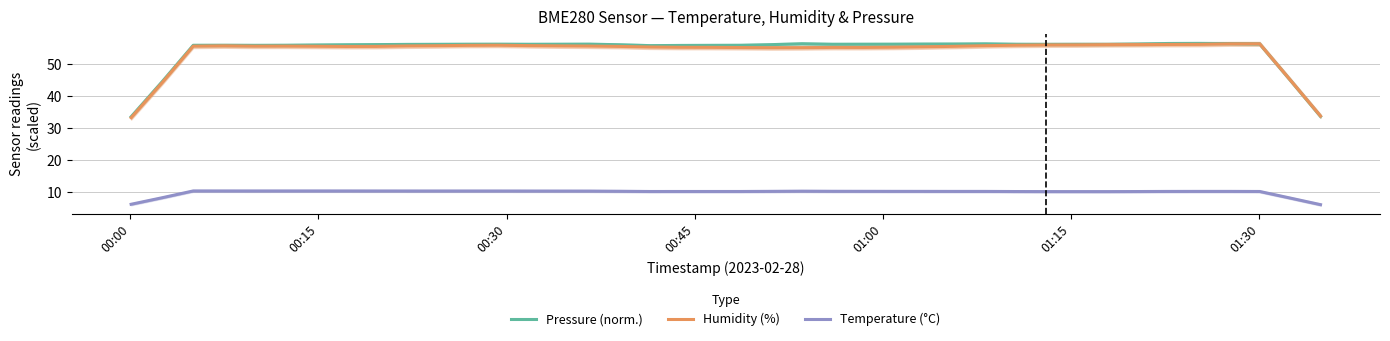

Reading left to right, extract all data points from this chart.

Pressure (norm.): 33.6	44.8	56.0	56.0	56.0	56.0	56.1	56.1	56.2	56.3	56.3	56.3	56.3	56.3	56.3	56.3	56.2	55.9	55.9	56.0	56.0	56.2	56.5	56.3	56.3	56.3	56.4	56.4	56.4	56.3	56.3	56.3	56.3	56.4	56.5	56.6	56.5	56.4	45.1	33.8
Humidity (%): 33.3	44.5	55.7	55.8	55.7	55.7	55.7	55.6	55.6	55.8	55.8	56.0	56.0	55.9	55.8	55.7	55.6	55.4	55.4	55.3	55.3	55.2	55.2	55.3	55.3	55.4	55.5	55.7	55.9	56.0	56.1	56.1	56.2	56.2	56.2	56.3	56.4	56.4	45.2	33.9
Temperature (°C): 6.3	8.4	10.4	10.4	10.4	10.4	10.4	10.4	10.4	10.4	10.4	10.4	10.4	10.4	10.4	10.4	10.3	10.3	10.3	10.3	10.3	10.3	10.4	10.3	10.3	10.3	10.3	10.3	10.3	10.3	10.2	10.2	10.2	10.3	10.3	10.3	10.3	10.3	8.2	6.2